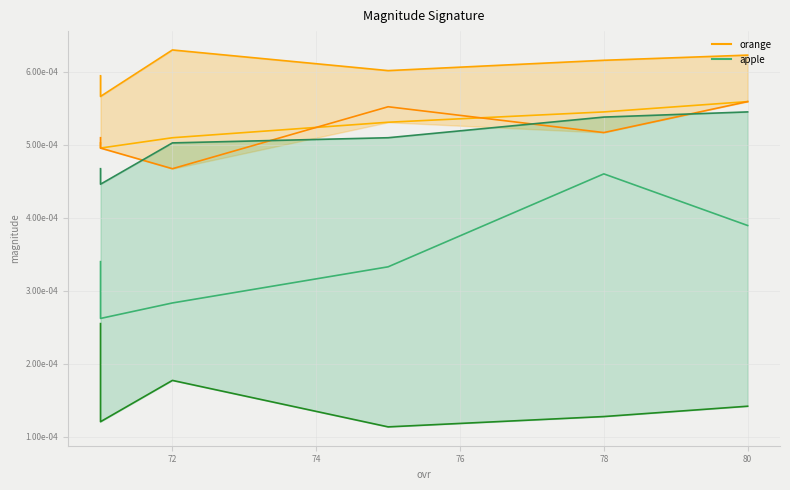

Does the chart display data point markers on the line(s)?

No